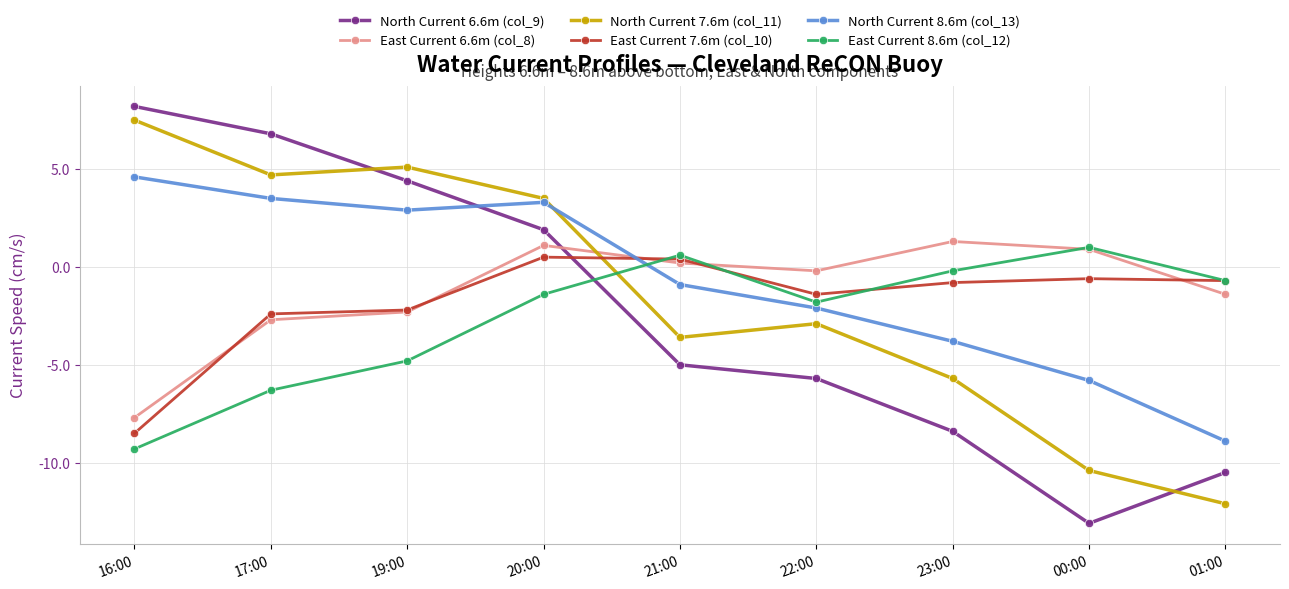

What is the average value of the East Current 8.6m (col_12) series?

-2.5